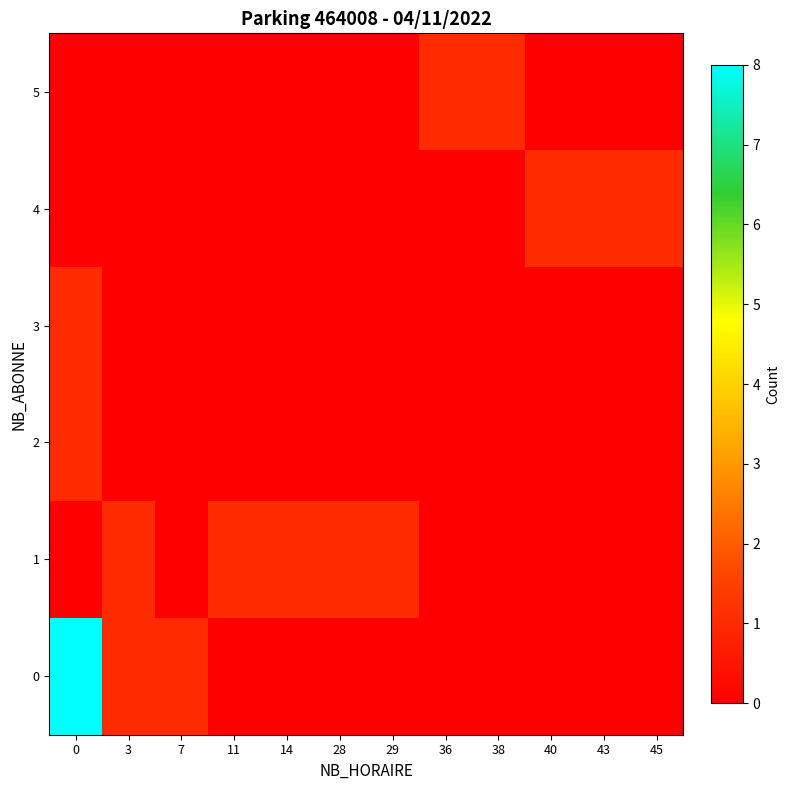

What is the greatest value displayed?

8